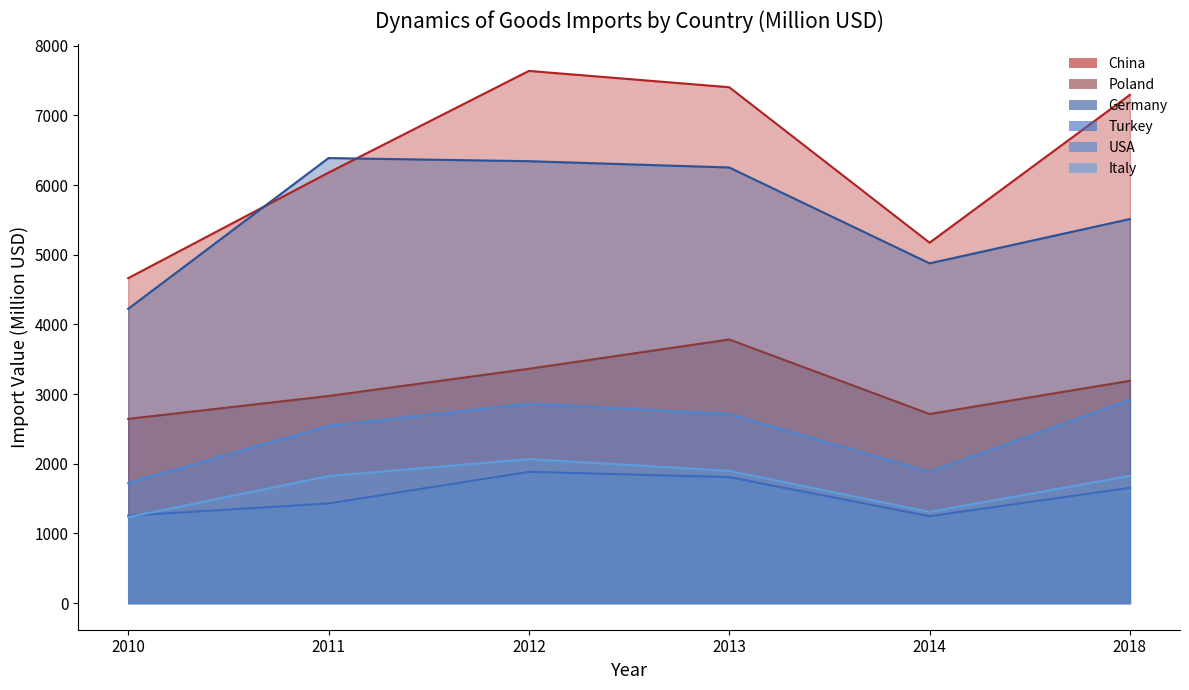

What is the average value of the Italy series?

1693.4